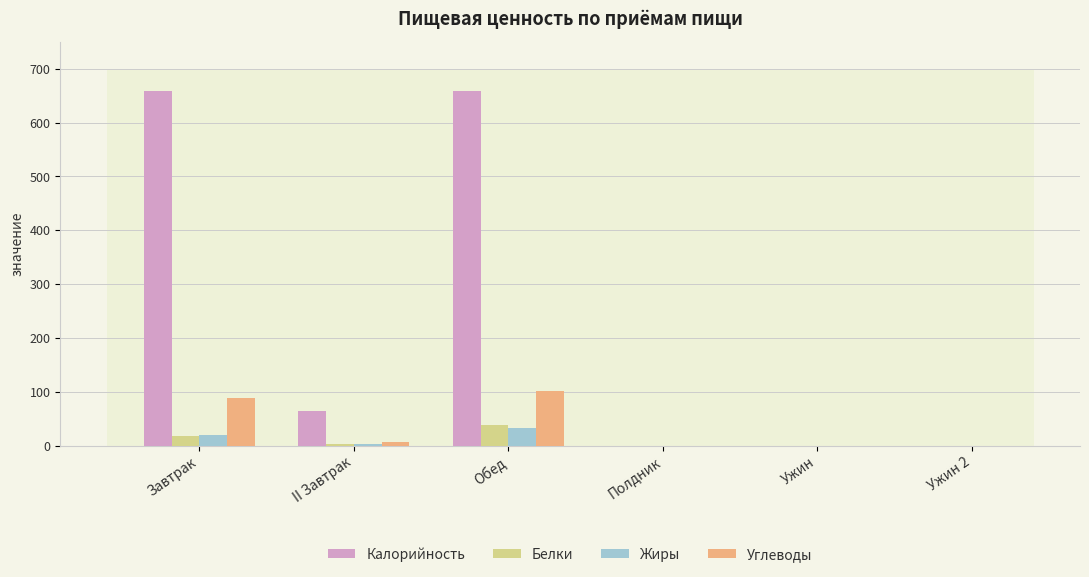

Which series has the largest total across all categories?

Калорийность